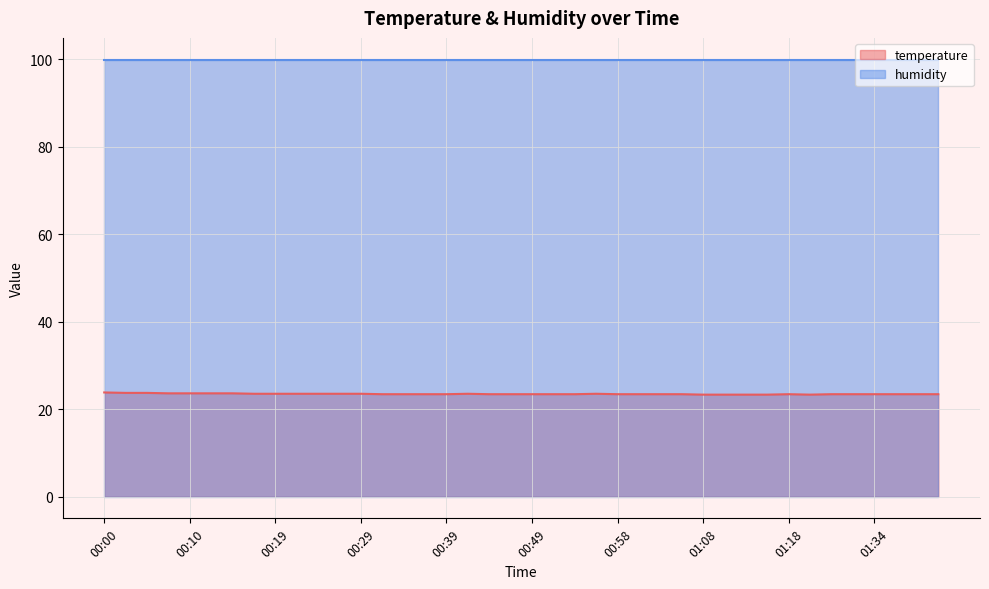

Is it true that the value at 00:15 is 23.6?

True